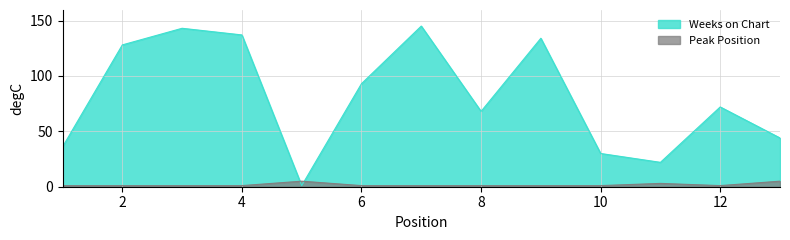

At which category does Weeks on Chart reach its first local peak?

3